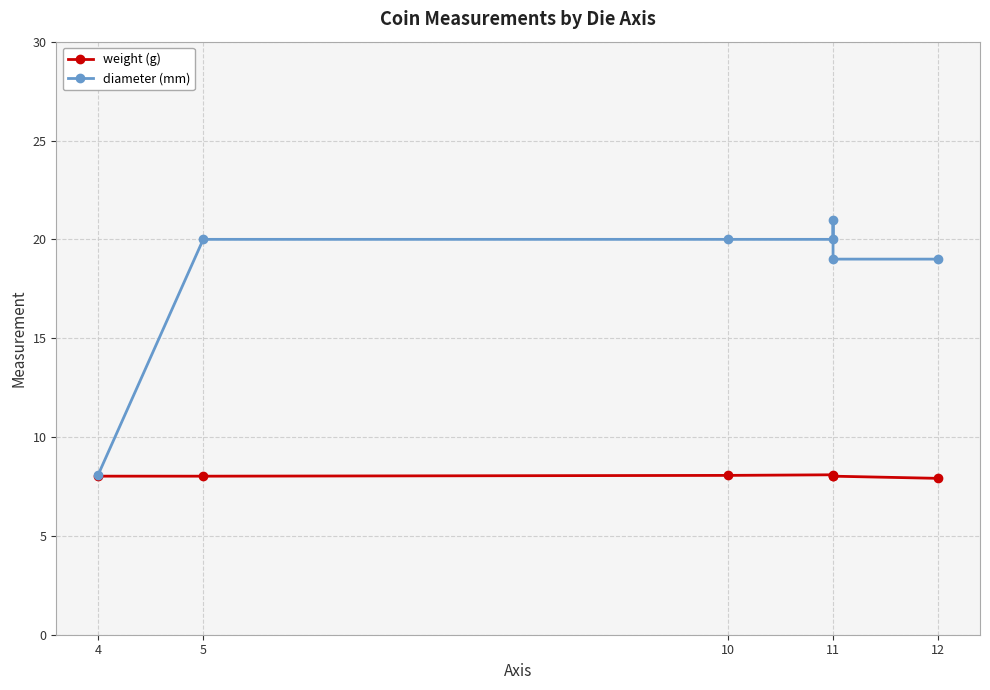

Reading left to right, transcribe all the data shown in this chart.

weight (g): 8.0	8.0	8.1	8.1	8.0	8.0	7.9
diameter (mm): 8.1	20.0	20.0	20.0	21.0	19.0	19.0